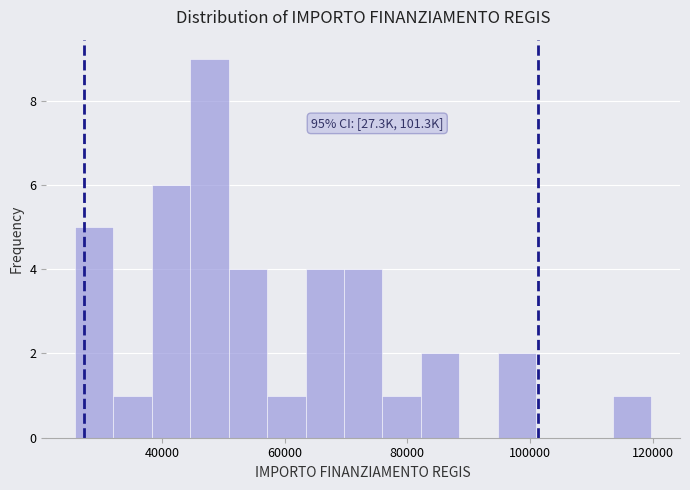

Read against the x-axis, roughly where is the centre of the tallest bar?

48000